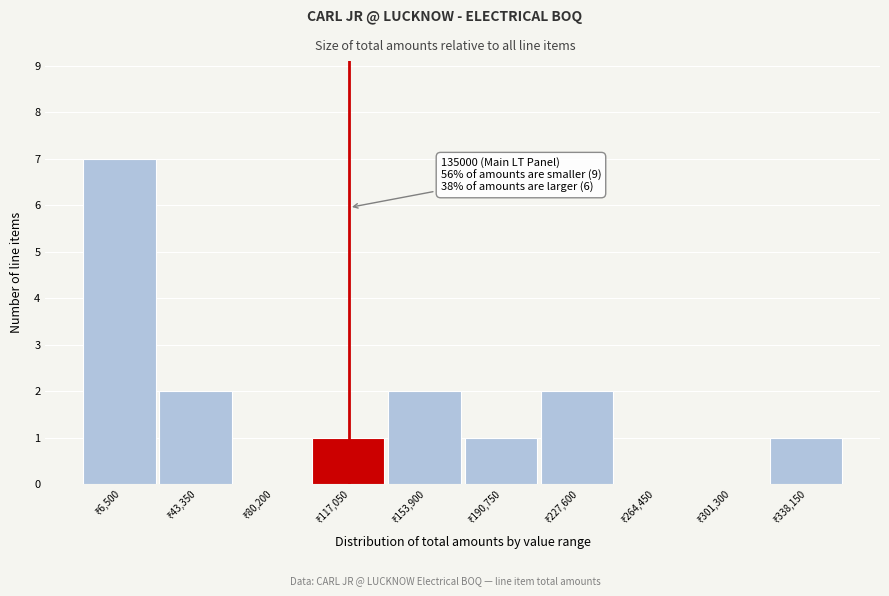

What is the sum of all values?

16